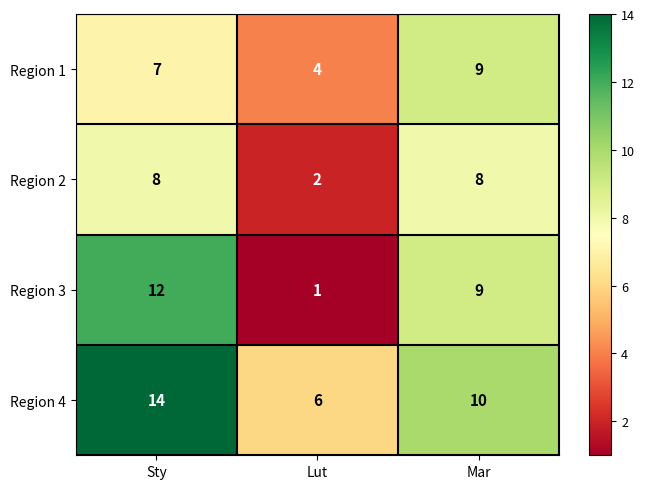

What is the approximate value of Region 4 at Lut?

6